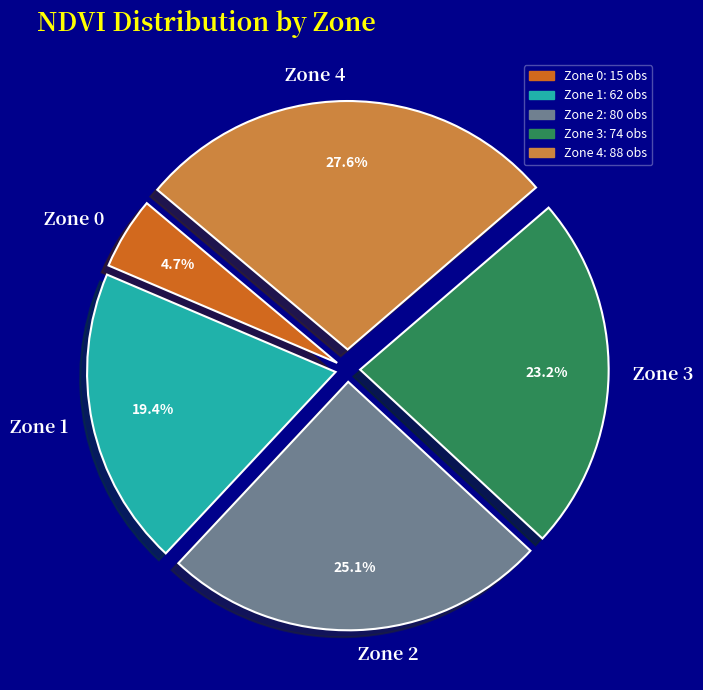

Which category has the biggest portion of the pie?

Zone 4